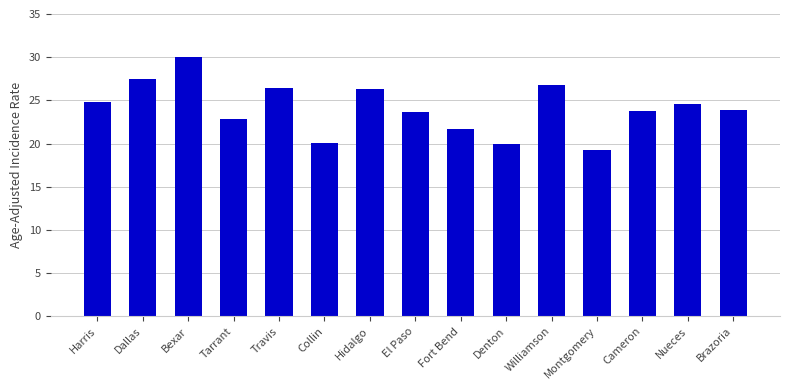

What is the change in value from Bexar to Brazoria?

-6.1